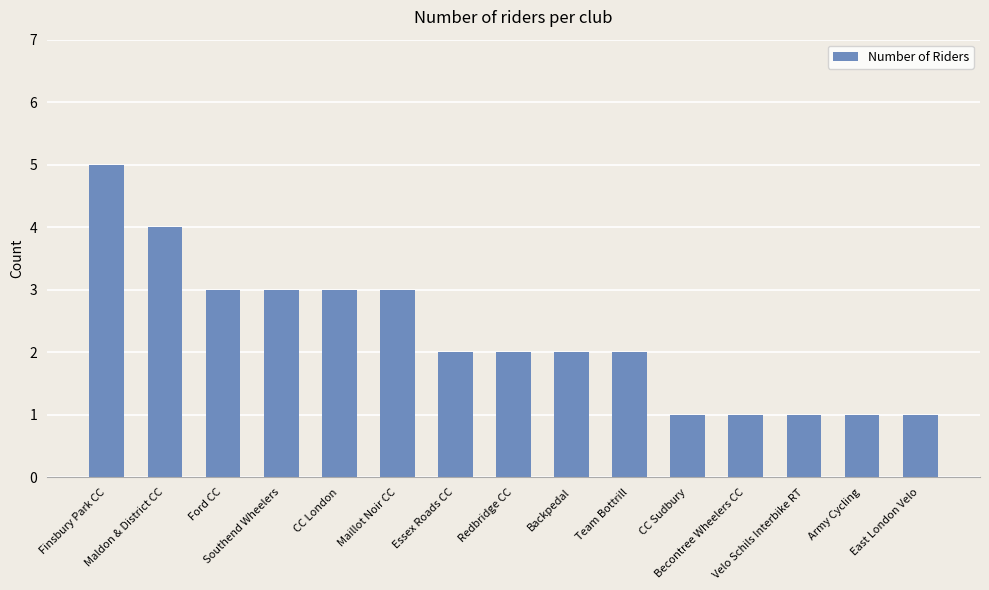

How many values are between 1 and 3?

13